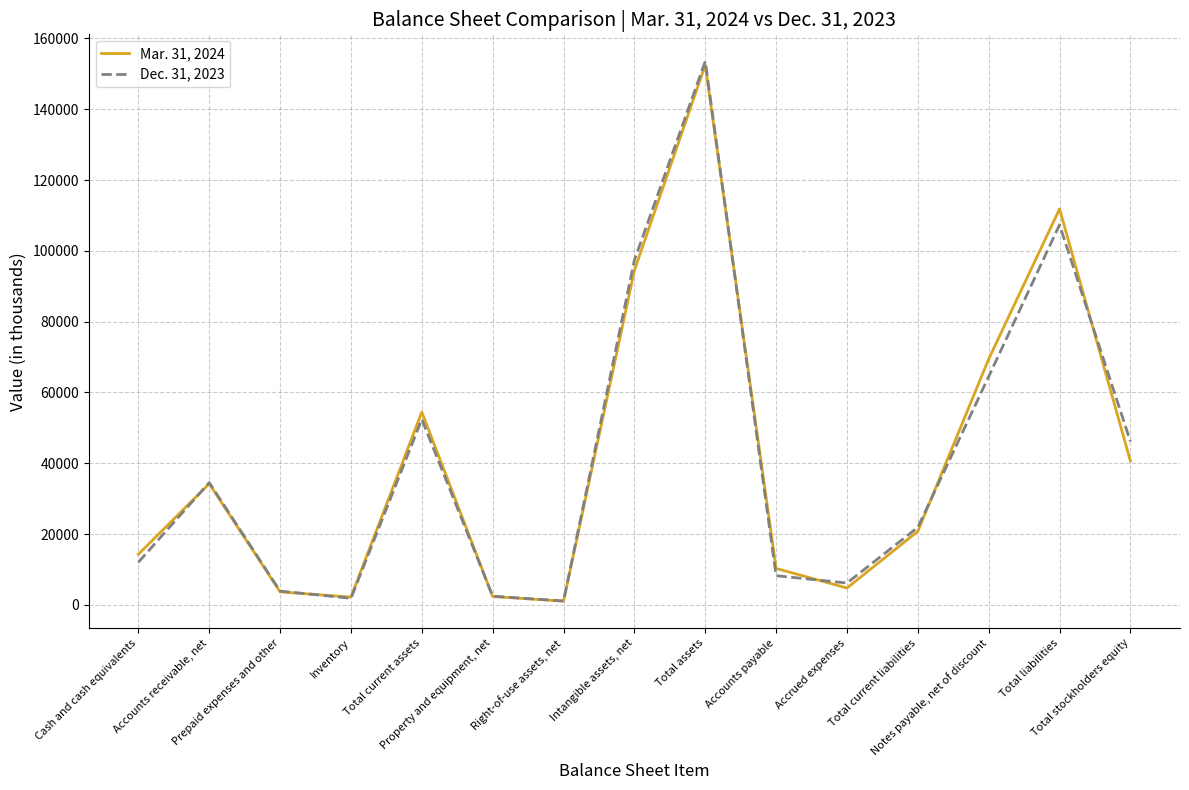

What is the lowest value of the Dec. 31, 2023 series?

1124